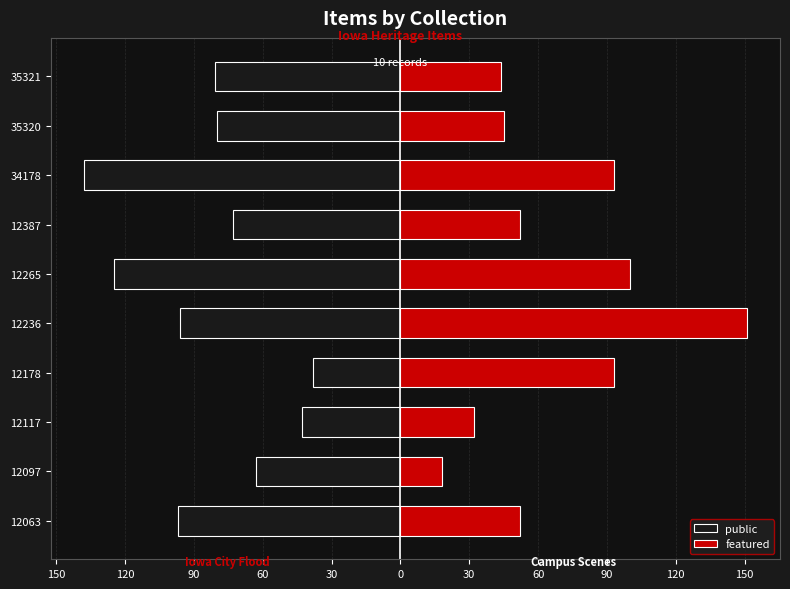

What is the lowest value of the featured series?

18